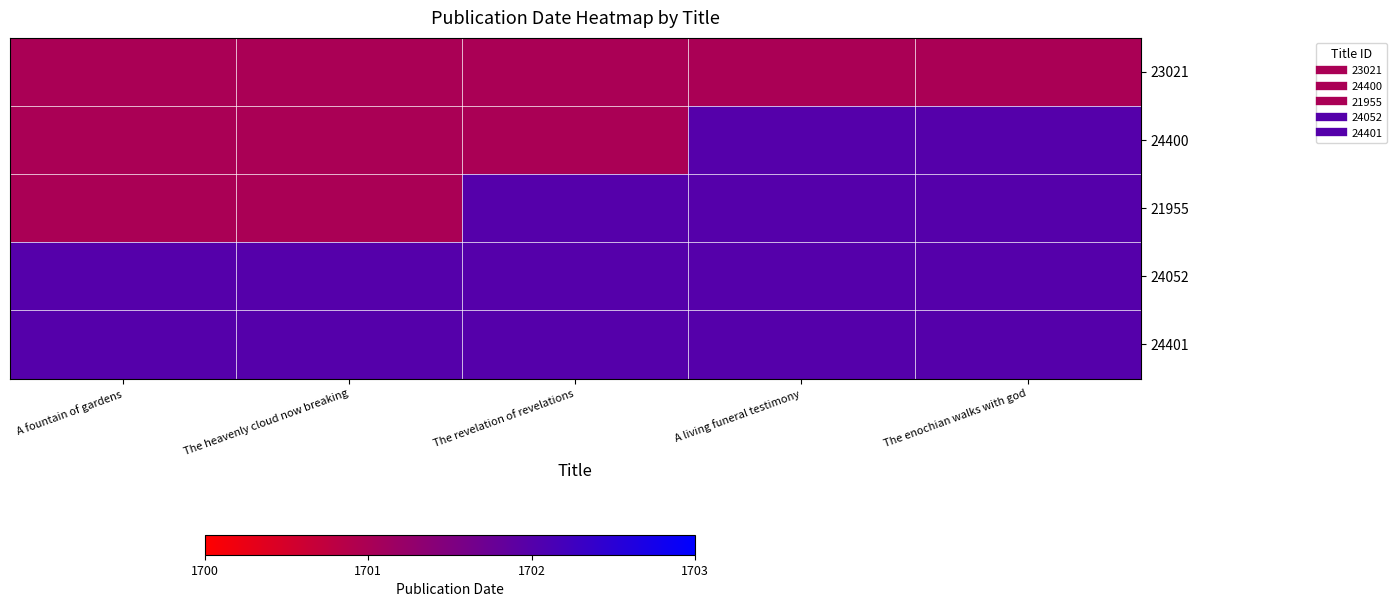

How many data points does each series have?

5